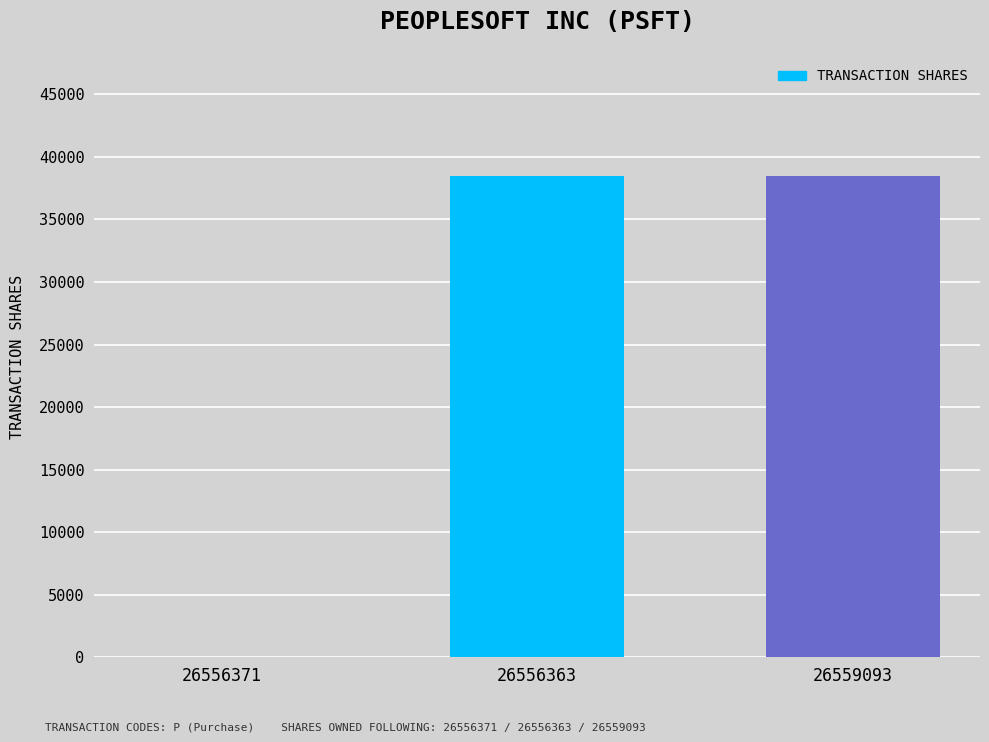

Does the chart contain stacked bars?

No